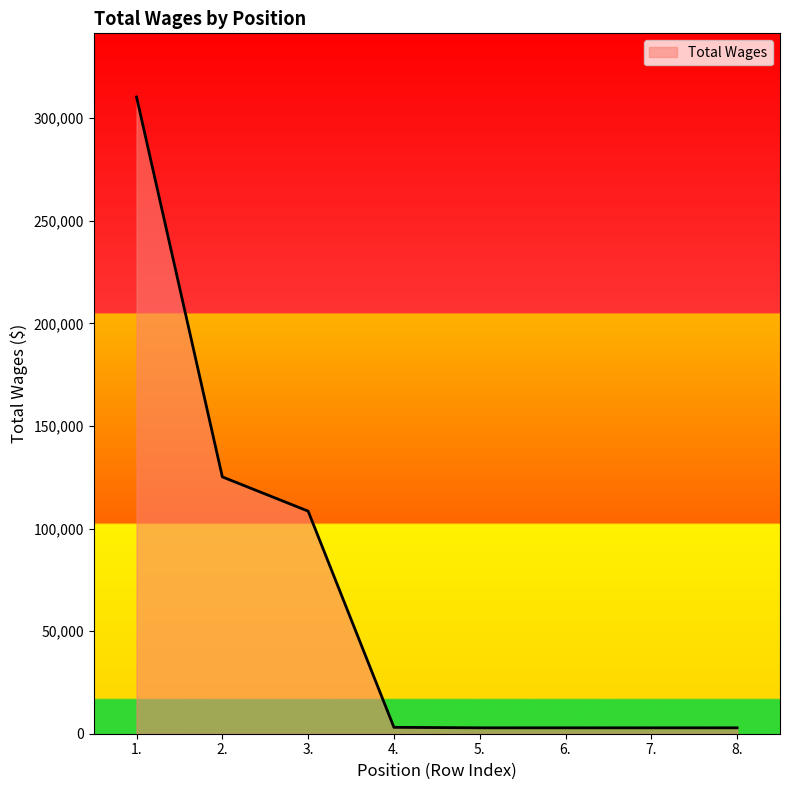

What is the maximum value shown in the chart?

310338